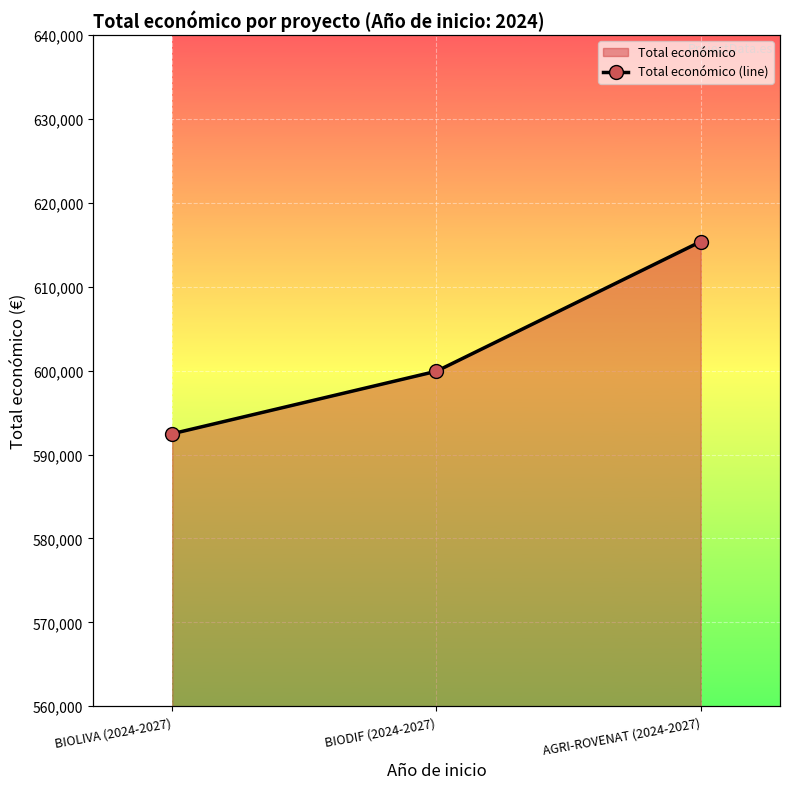

The chart shows a value of 599927 at BIODIF (2024-2027). True or false?

True